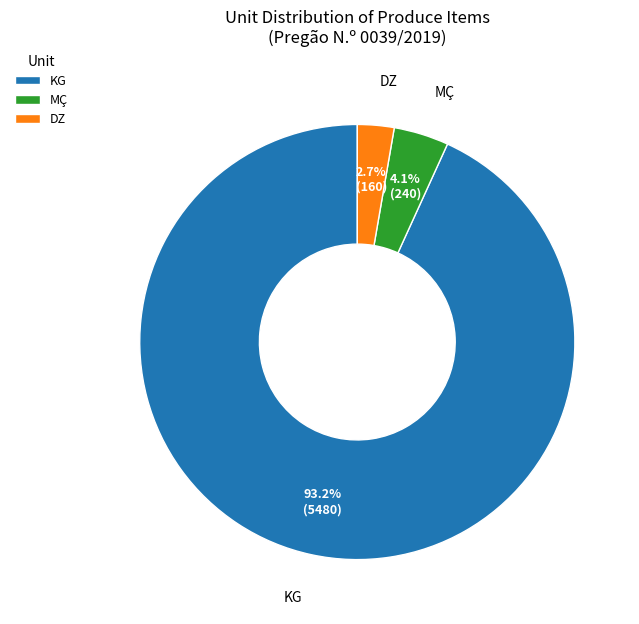

The KG slice represents 93% of the pie. True or false?

True